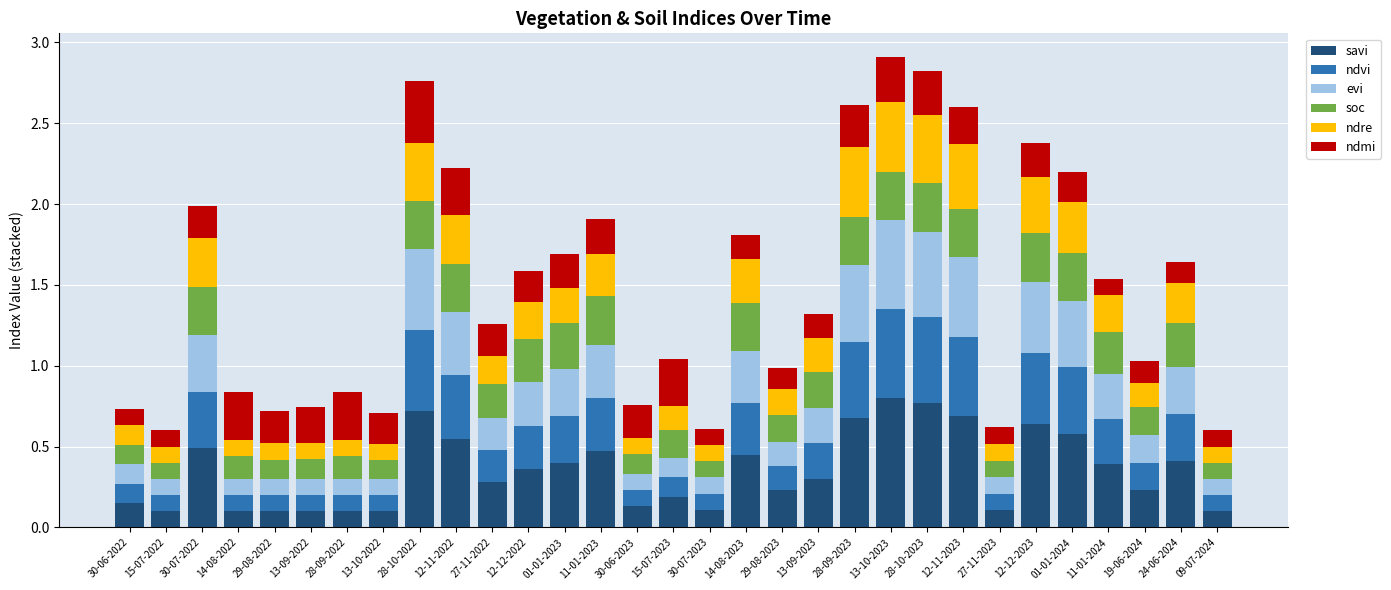

The savi series shows 0.4 at 12-12-2023. True or false?

False